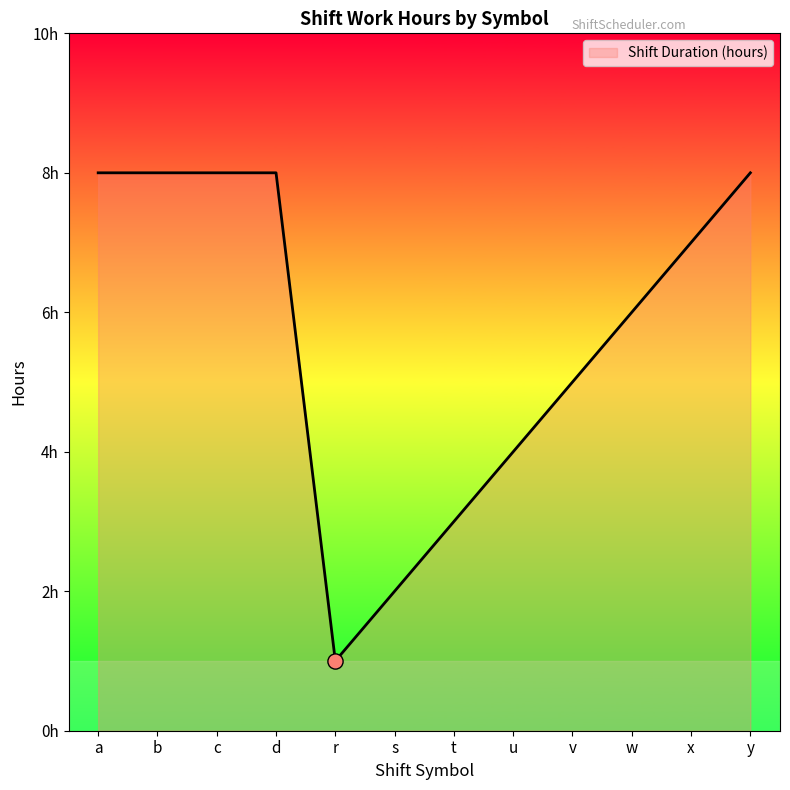

What is the ratio of the value at a to the value at d?

1.0